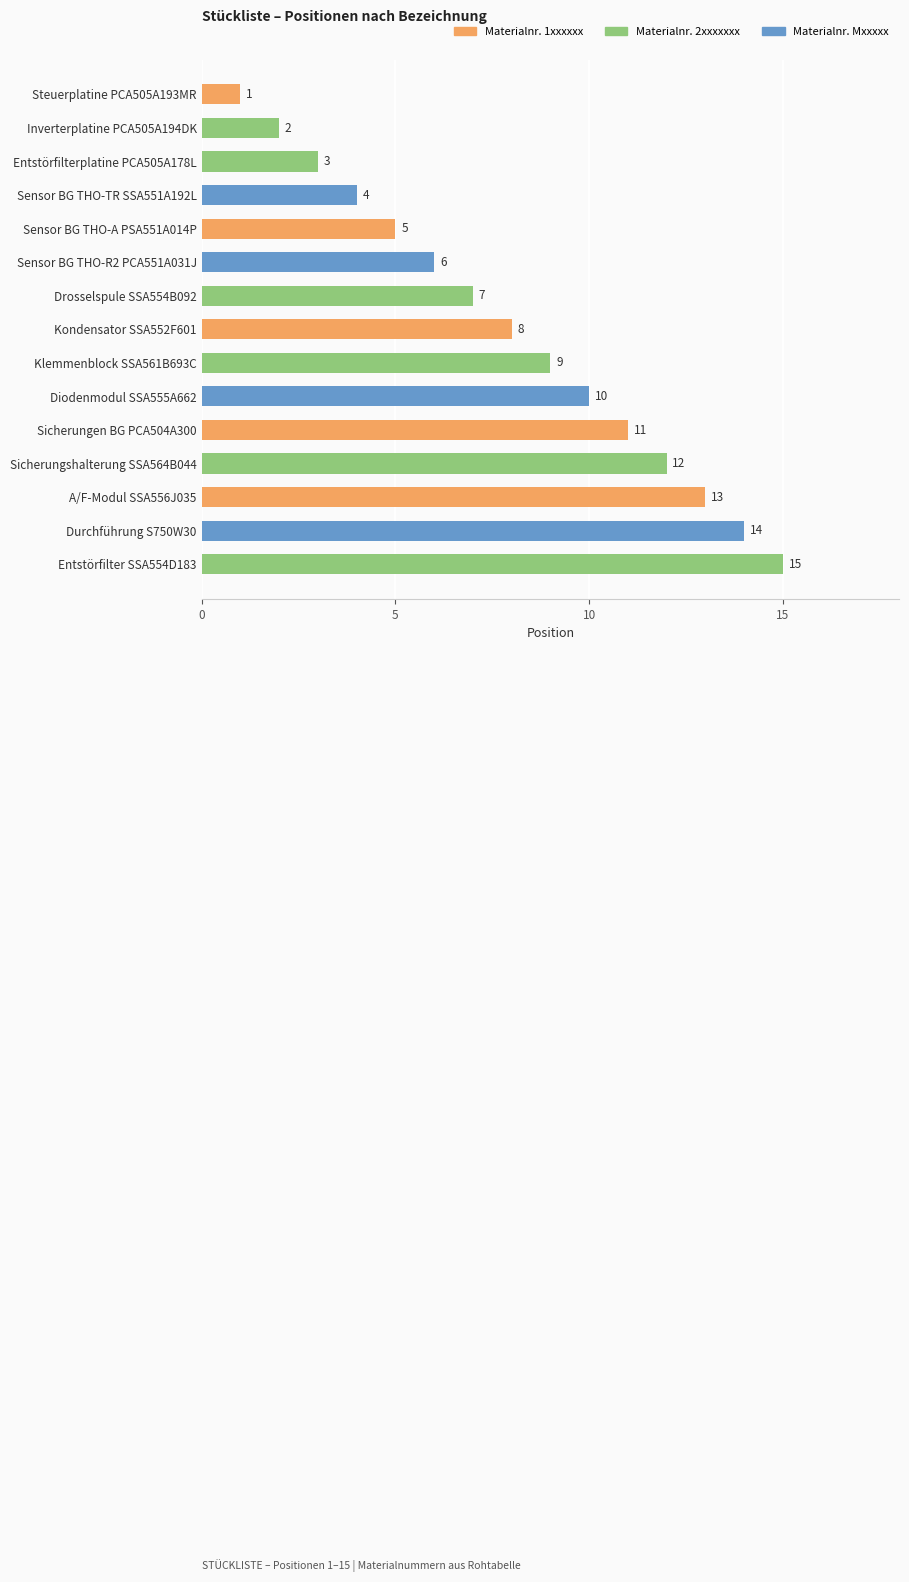

What is the average value?

8